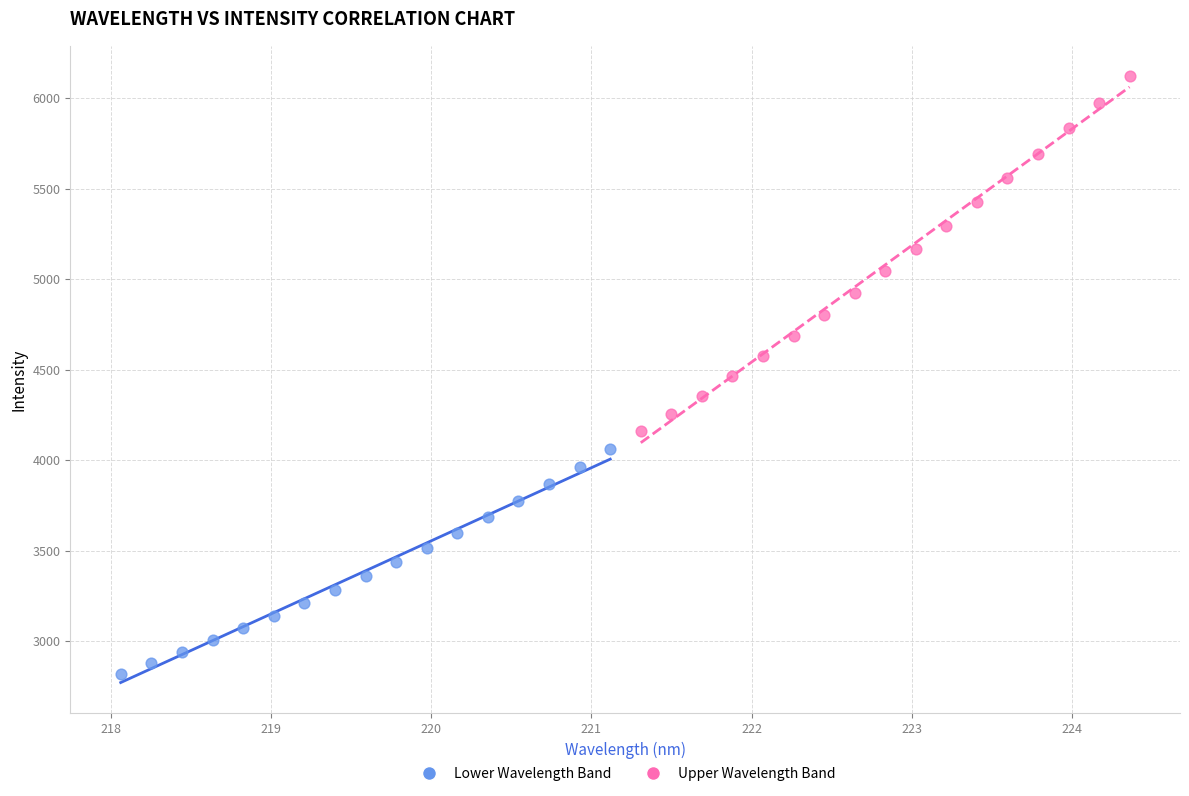

Which series has the widest spread of Y values?

Upper Wavelength Band